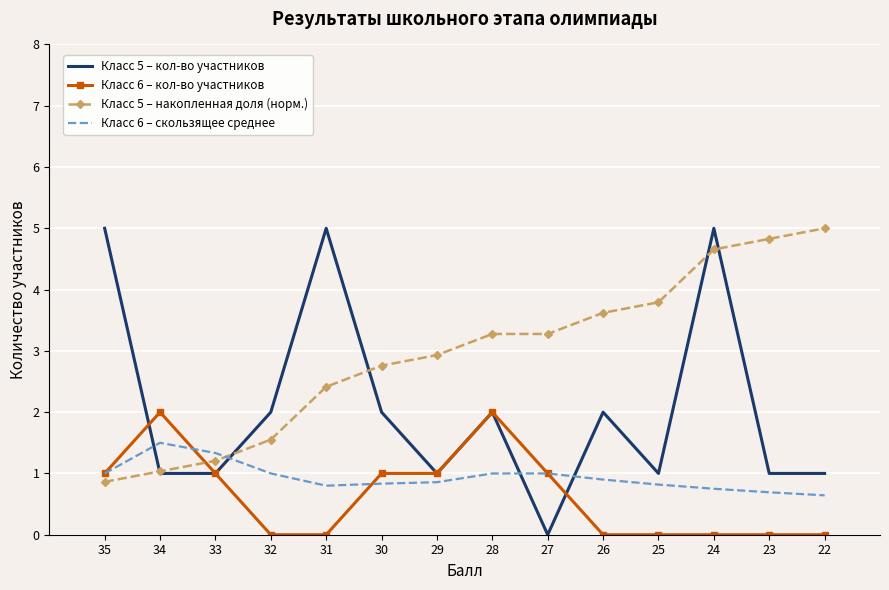

Between 31 and 26, which is larger?

31